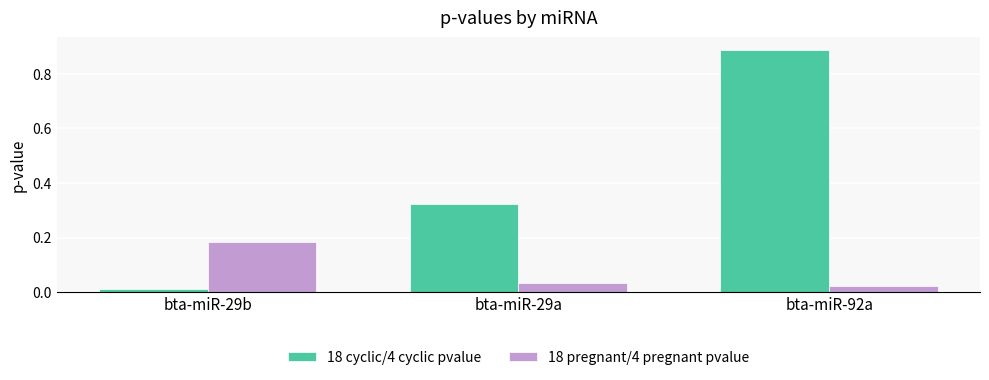

How many bars are there in each group?

2